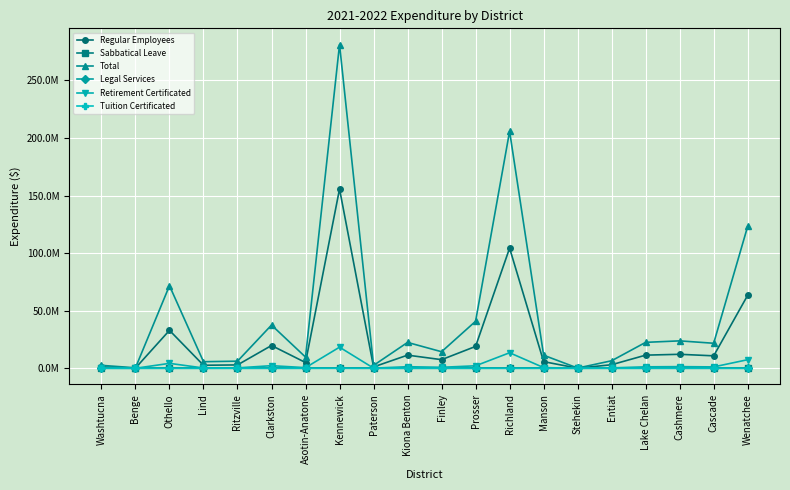

Rank the categories by Sabbatical Leave value from lowest to highest.

Washtucna, Benge, Othello, Lind, Ritzville, Clarkston, Asotin-Anatone, Kennewick, Paterson, Kiona Benton, Finley, Prosser, Richland, Manson, Stehekin, Entiat, Lake Chelan, Cashmere, Cascade, Wenatchee